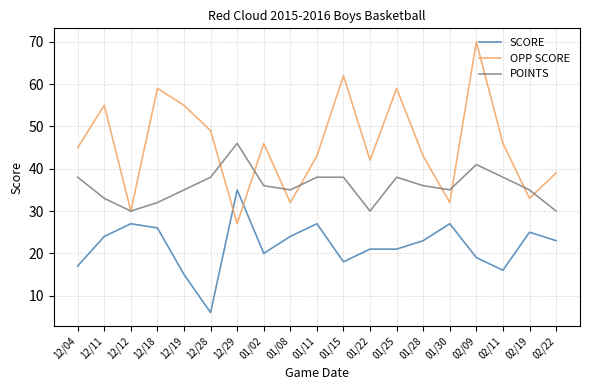

At which category does SCORE reach its first local valley?

12/28